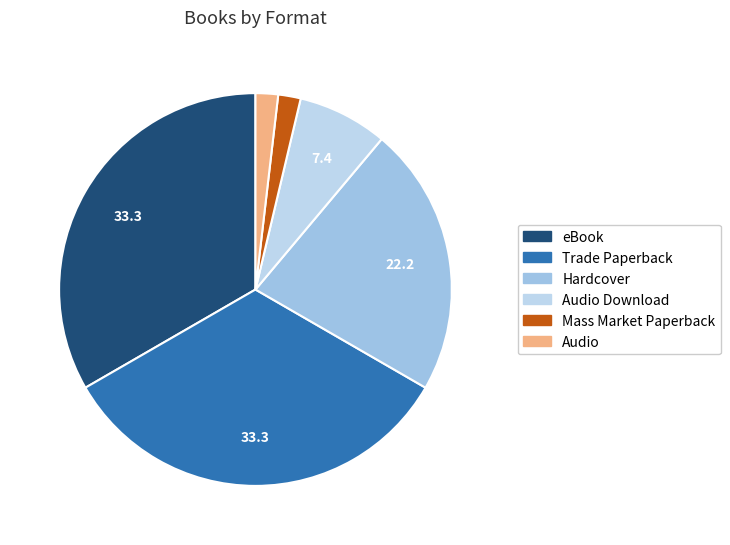

Is there a majority slice in this chart?

No